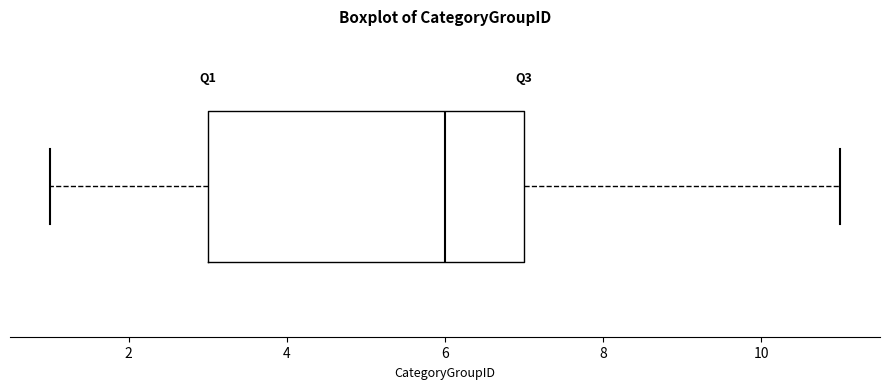

Where does the right whisker of the box end on the x-axis? The values are not printed on the chart, so give them approximately, as read against the axis.

11